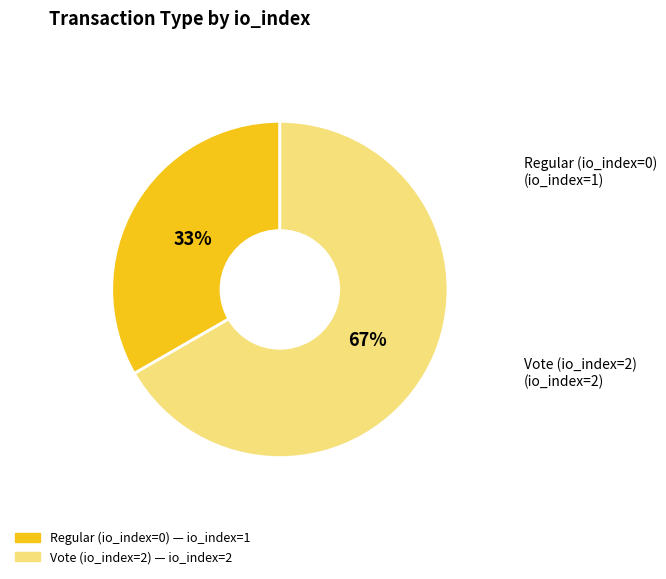

What is the smallest slice in the pie chart?

Regular (io_index=0)